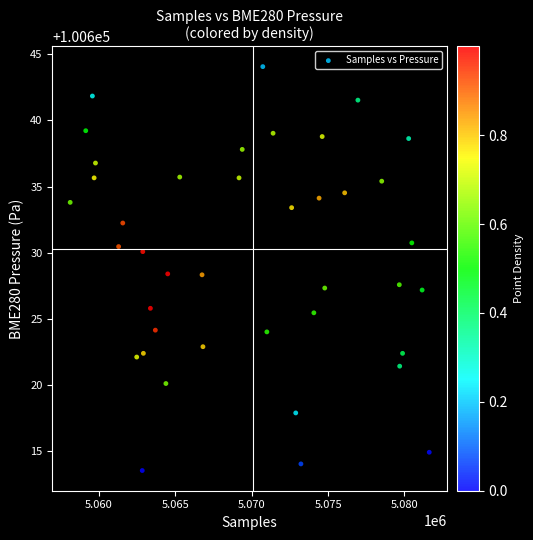

What is the range of Y values (max minus min)?

30.5